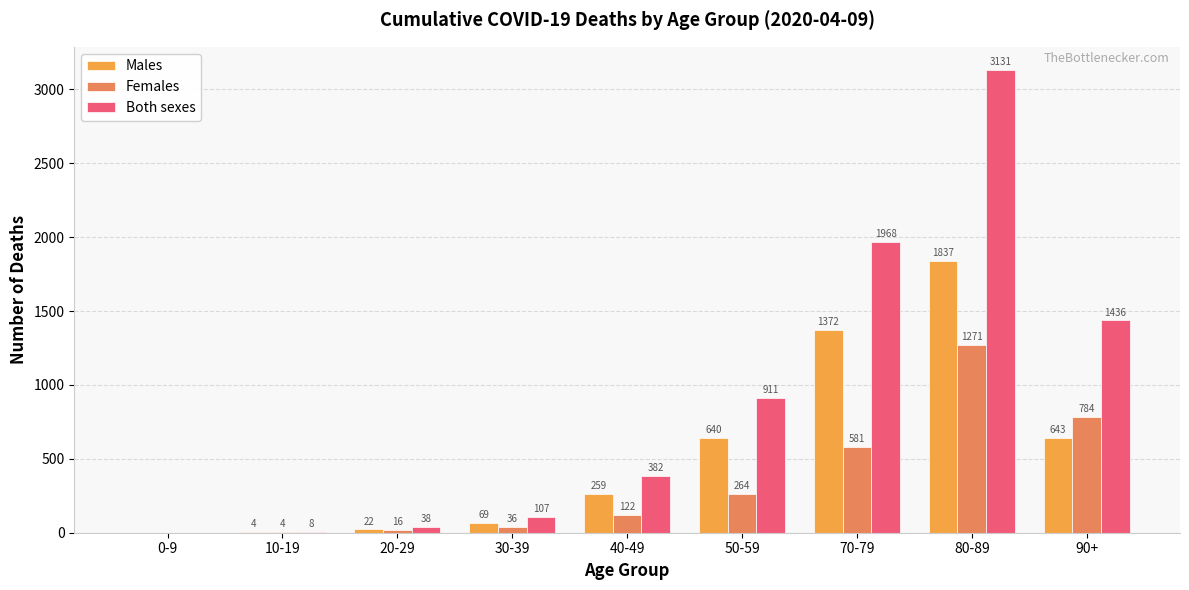

Between 30-39 and 90+, which series saw the biggest shift?

Both sexes